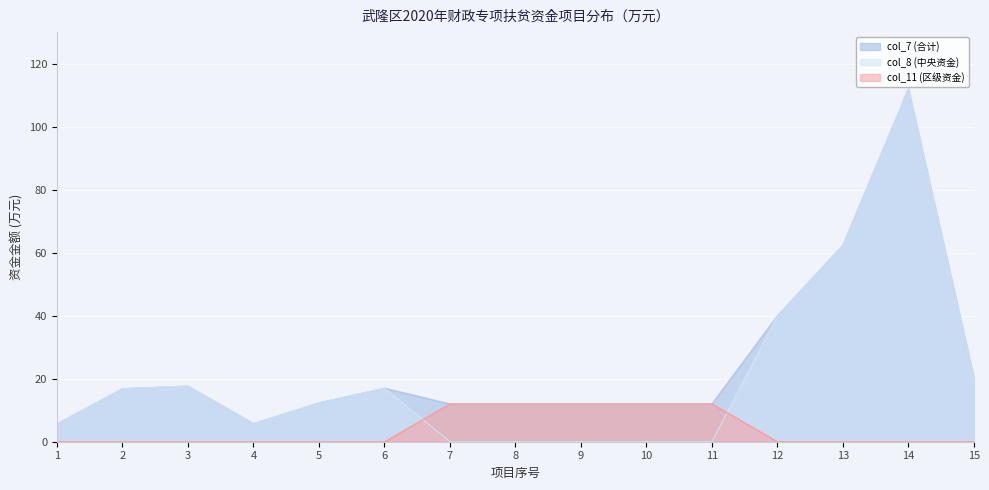

What is the value of the col_7 (合计) point at the 2nd from the left?

16.9